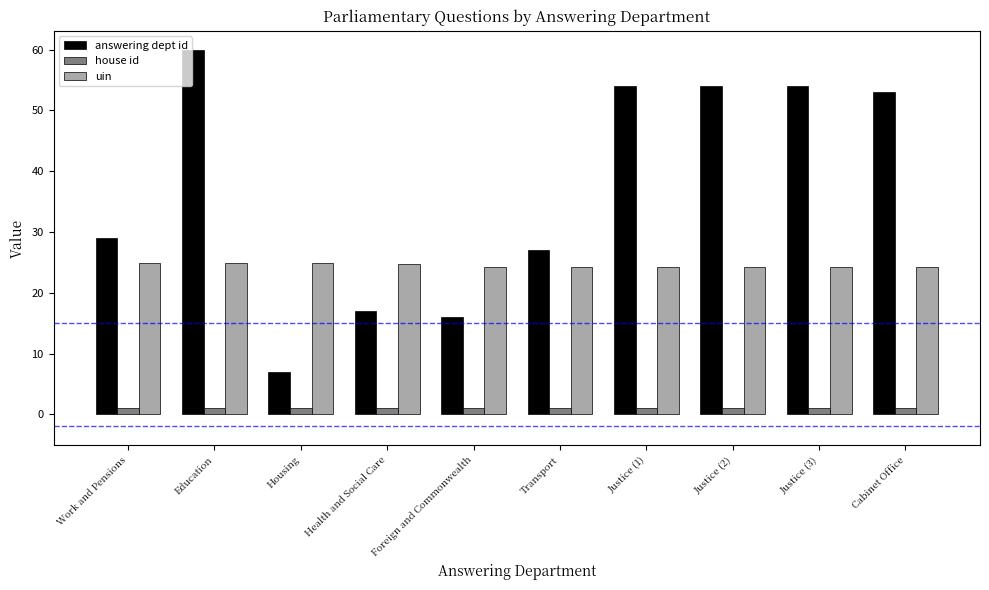

Which category has the highest value across all series?

Education